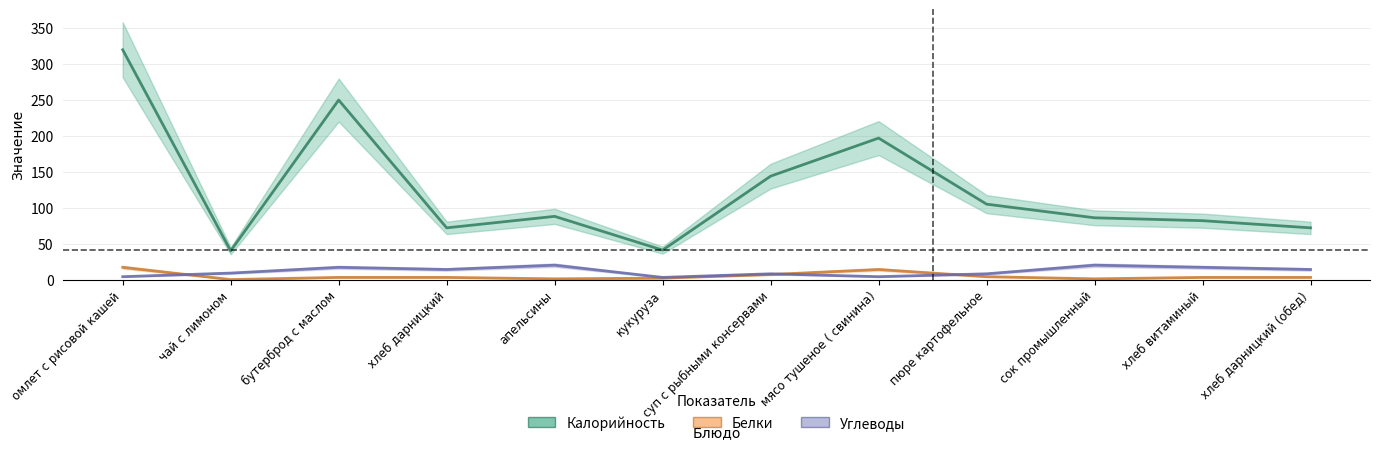

In Калорийность, how many points are higher than both neighbors (excluding endpoints)?

3